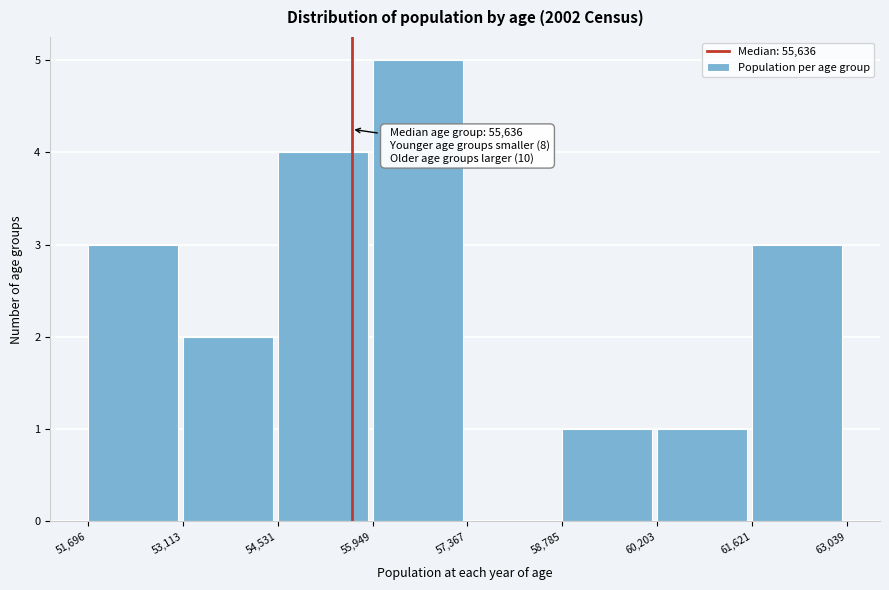

Over which range of the x-axis is the bar tallest?

55,949 to 57,367